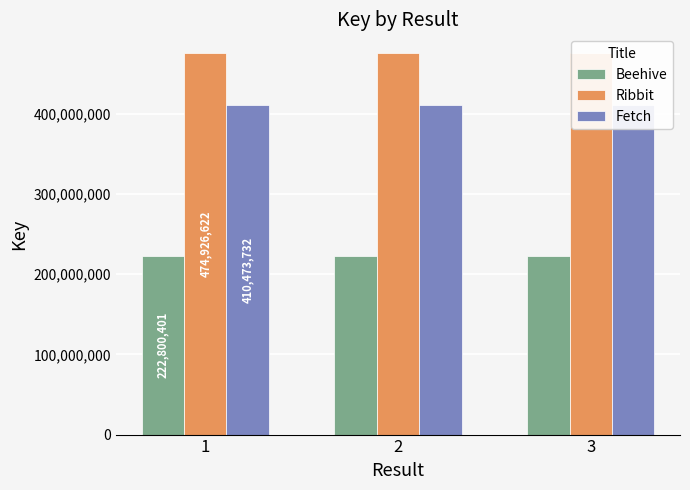

What is the value of the Ribbit bar at the 3rd from the left?

474926622